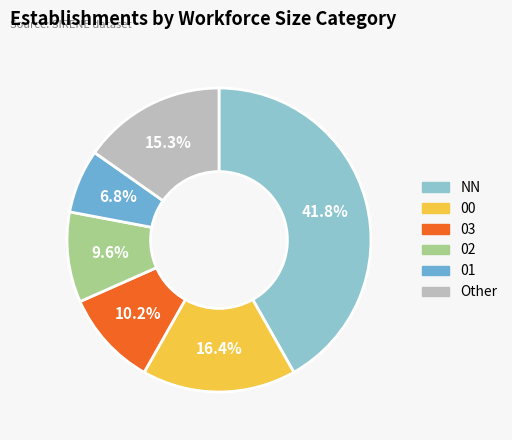

To the nearest percent, what is the combined percentage of 03 and 02?

20%